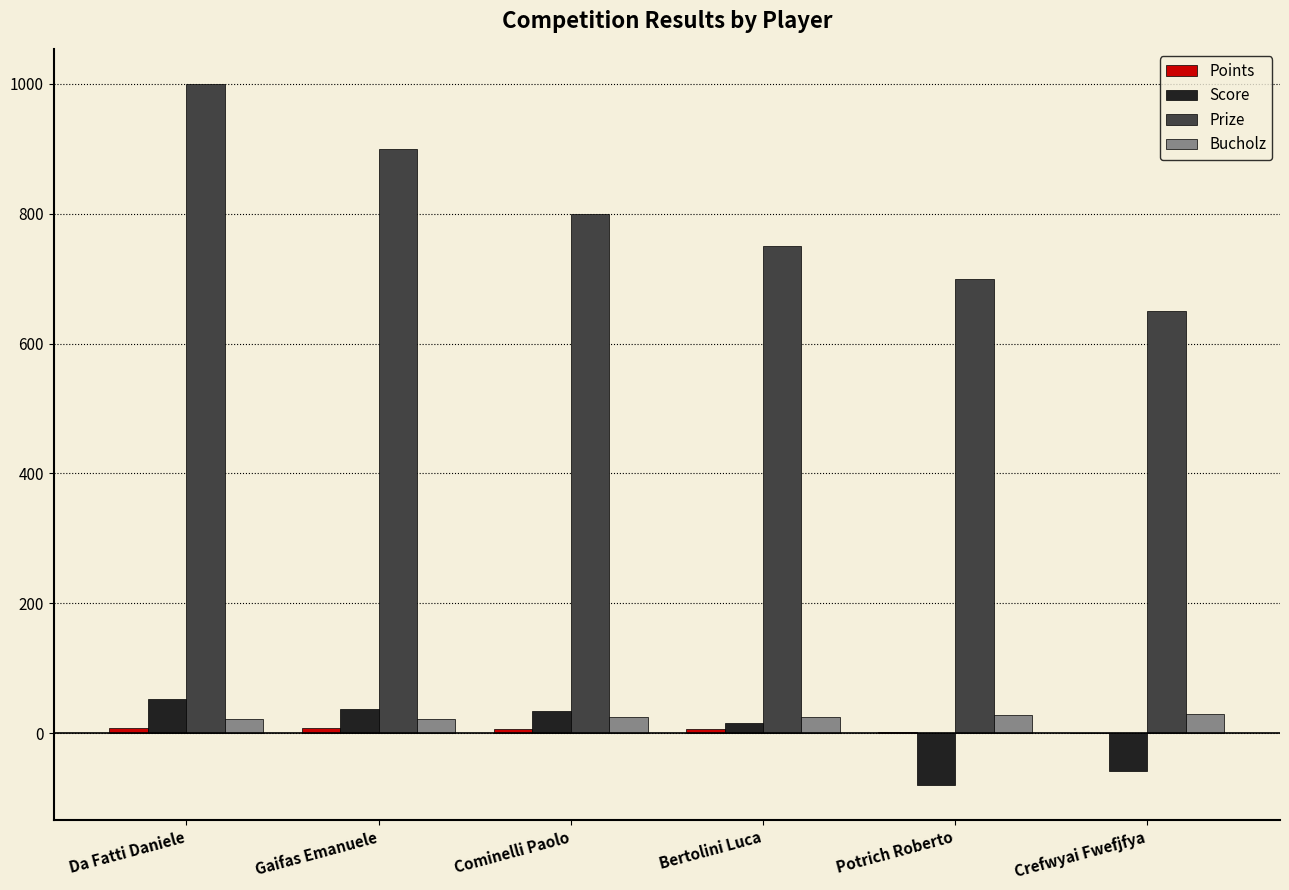

Is the value of Bucholz at Gaifas Emanuele greater than the value of Prize at Gaifas Emanuele?

No